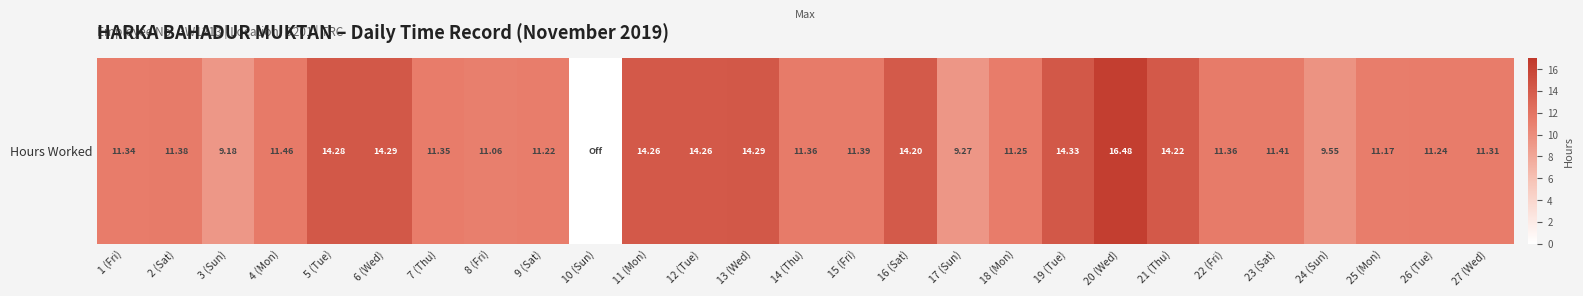

Rank the categories by value from highest to lowest.

20 (Wed), 19 (Tue), 6 (Wed), 13 (Wed), 5 (Tue), 11 (Mon), 12 (Tue), 21 (Thu), 16 (Sat), 4 (Mon), 23 (Sat), 15 (Fri), 2 (Sat), 14 (Thu), 22 (Fri), 7 (Thu), 1 (Fri), 27 (Wed), 18 (Mon), 26 (Tue), 9 (Sat), 25 (Mon), 8 (Fri), 24 (Sun), 17 (Sun), 3 (Sun), 10 (Sun)